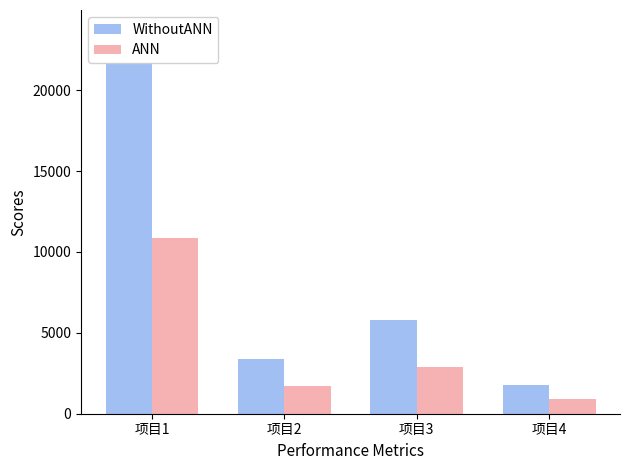

Which series changed the most between 项目1 and 项目4?

WithoutANN